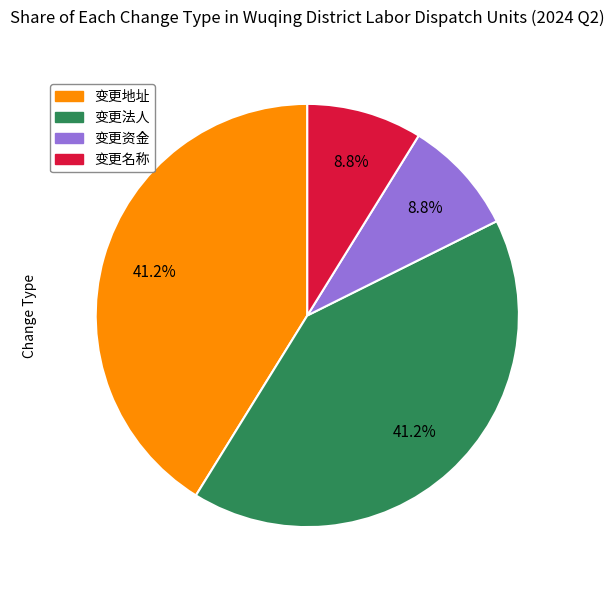

The 变更资金 slice represents 1% of the pie. True or false?

False